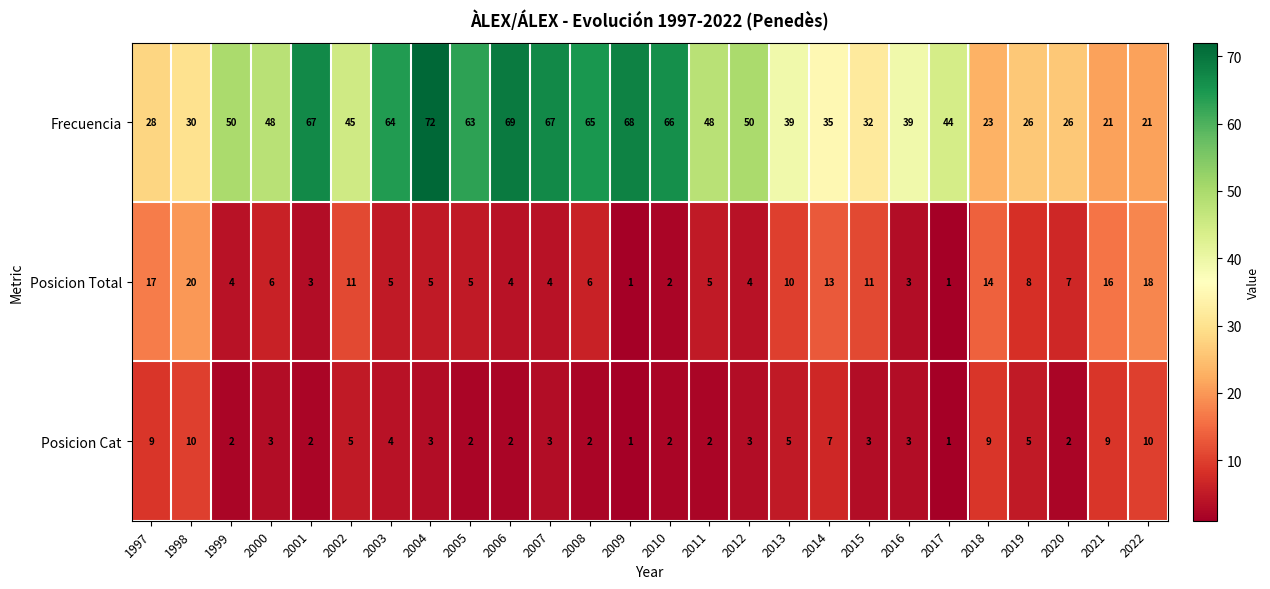

At which category is the sum across all series the highest?

2004